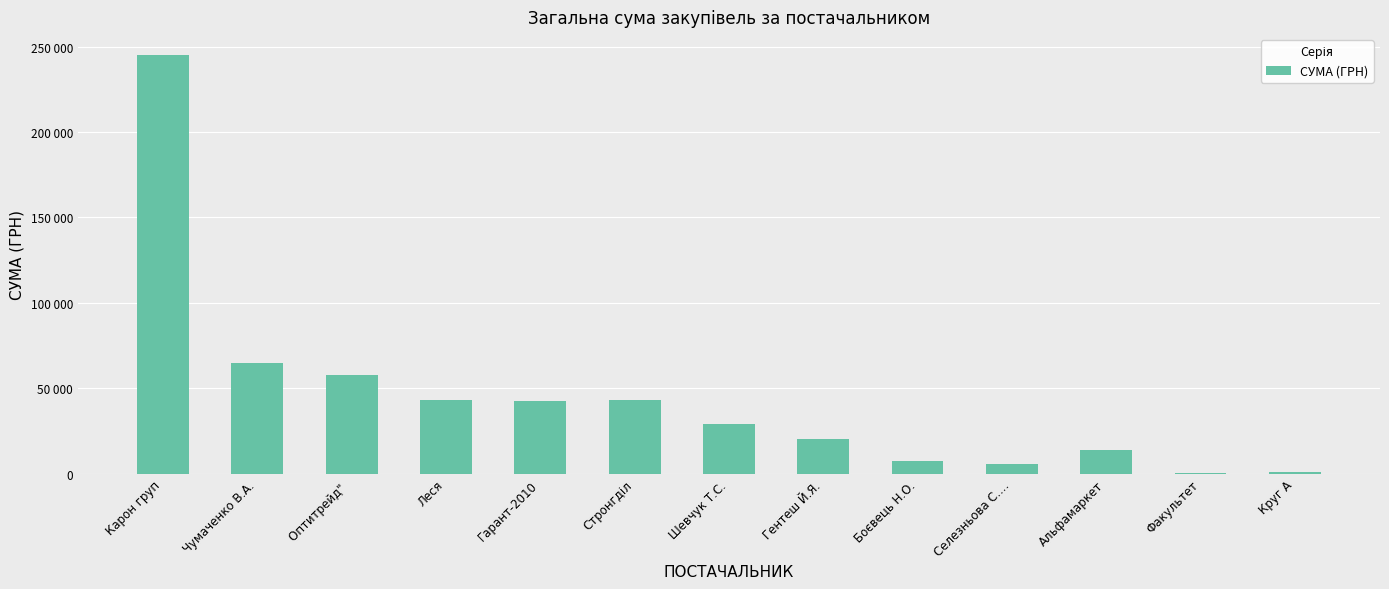

Is it true that the value at Леся is 77803.5?

False